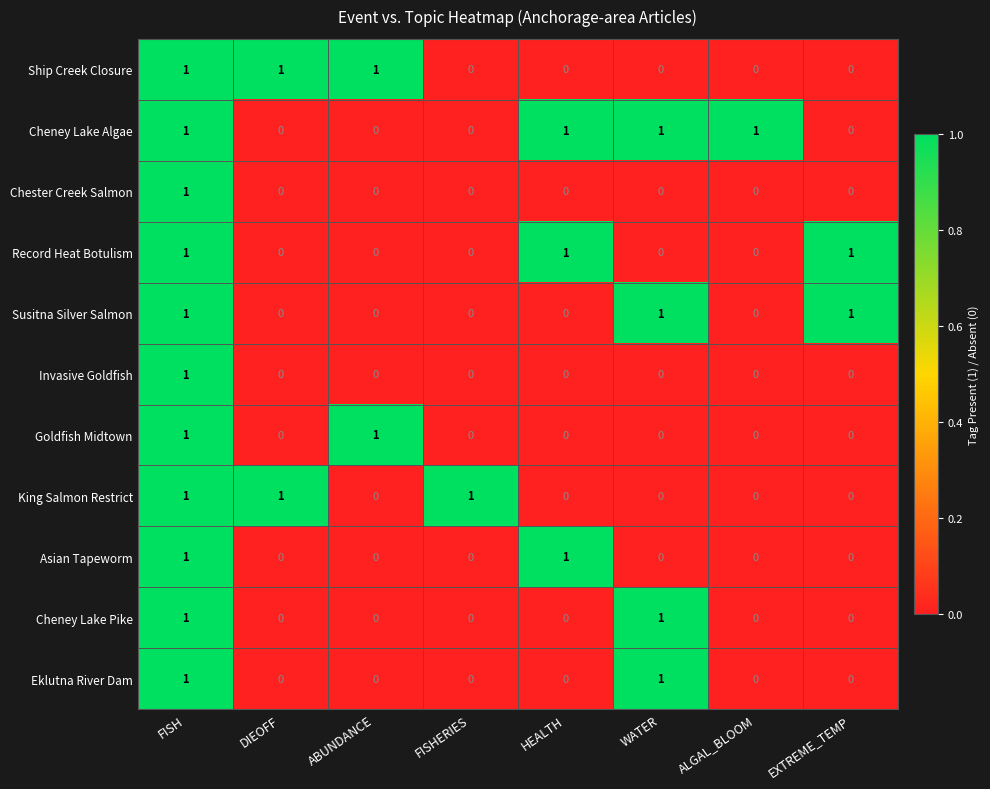

The Cheney Lake Pike series shows 1 at WATER. True or false?

True